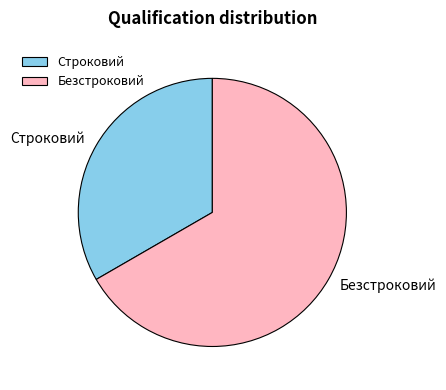

Combined, do Строковий and Безстроковий account for over 50%?

Yes